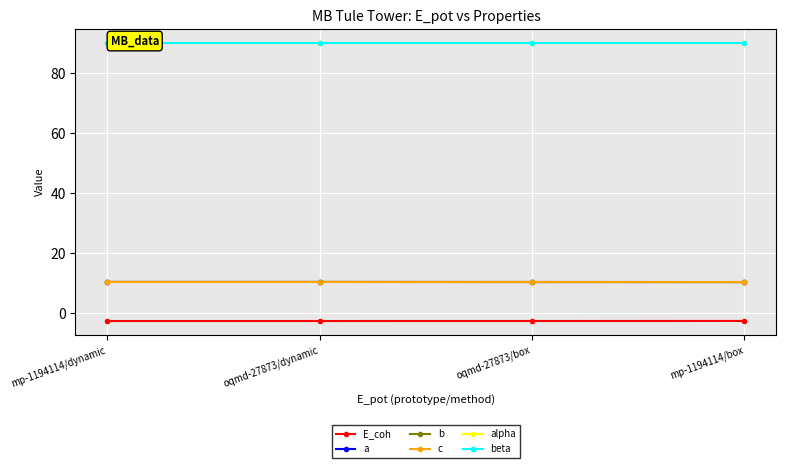

True or false: a and beta intersect in this chart.

False